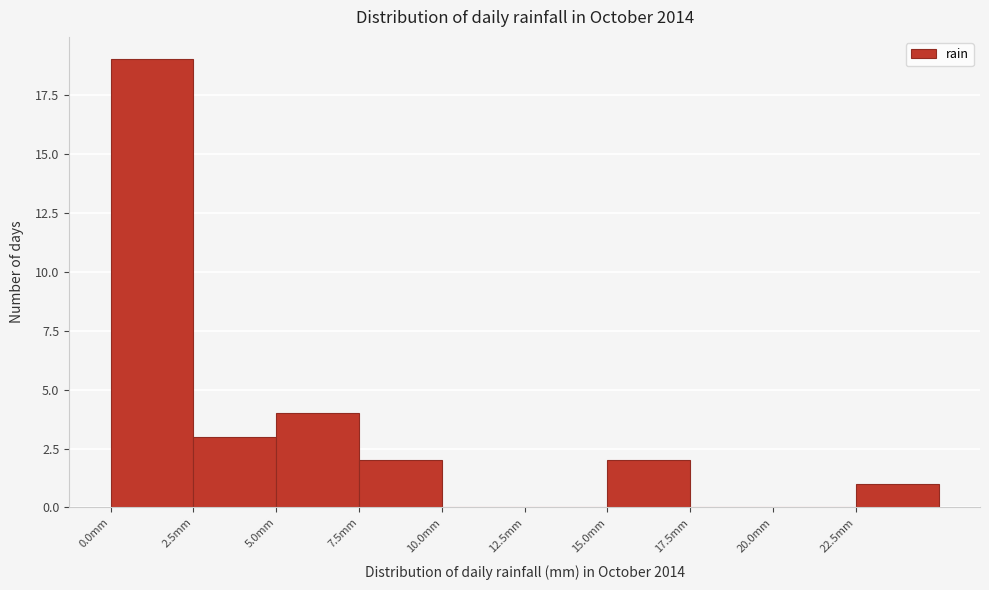

Reading left to right, transcribe this chart: for each bar, give the range it covers on the x-axis and its height. The values are not printed on the chart, so give them approximately, as read against the axis.

0.0 to 2.5: 19
2.5 to 5.0: 3
5.0 to 7.5: 4
7.5 to 10.0: 2
10.0 to 12.5: 0
12.5 to 15.0: 0
15.0 to 17.5: 2
17.5 to 20.0: 0
20.0 to 22.5: 0
22.5 to 25.0: 1